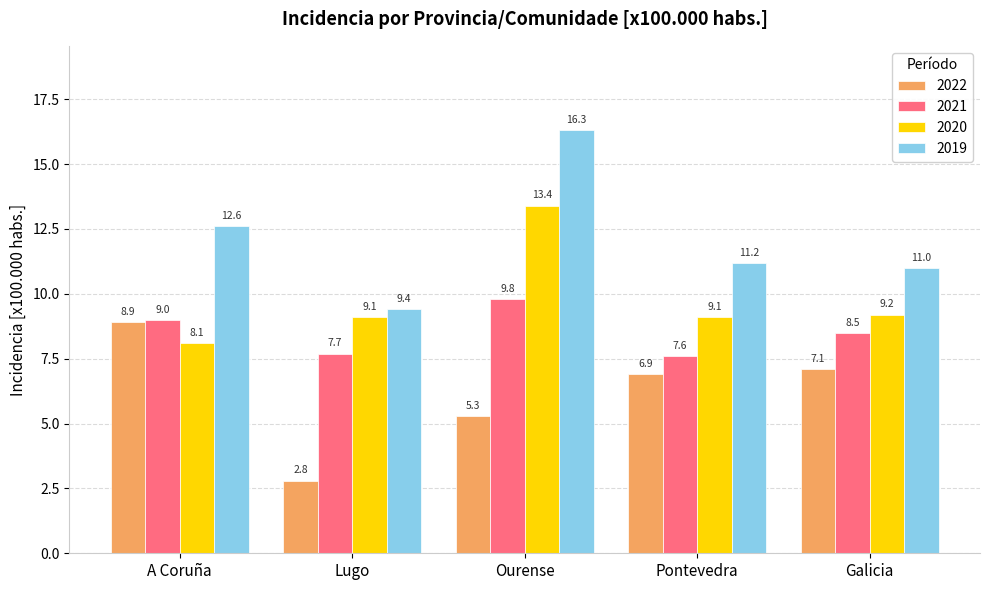

What is the difference between the maximum and second lowest values in the 2022 series?

3.6